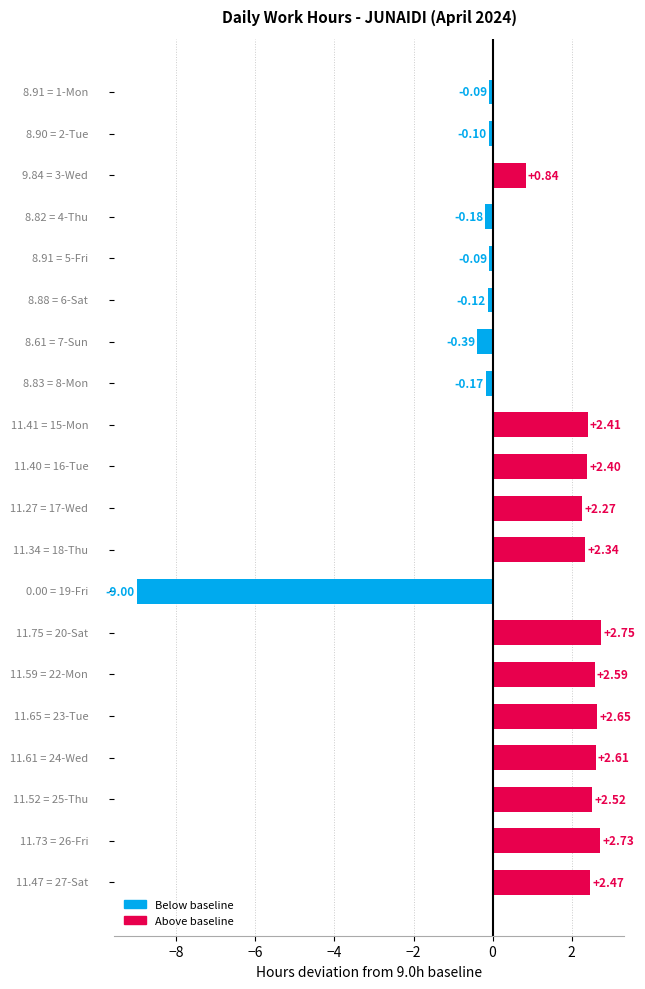

What is the average value?

0.9